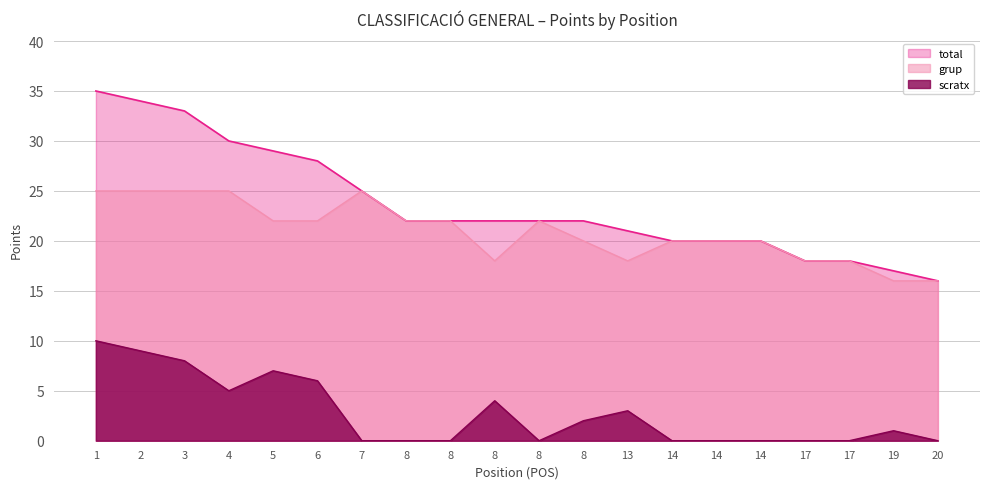

The grup series shows 7 at 14. True or false?

False